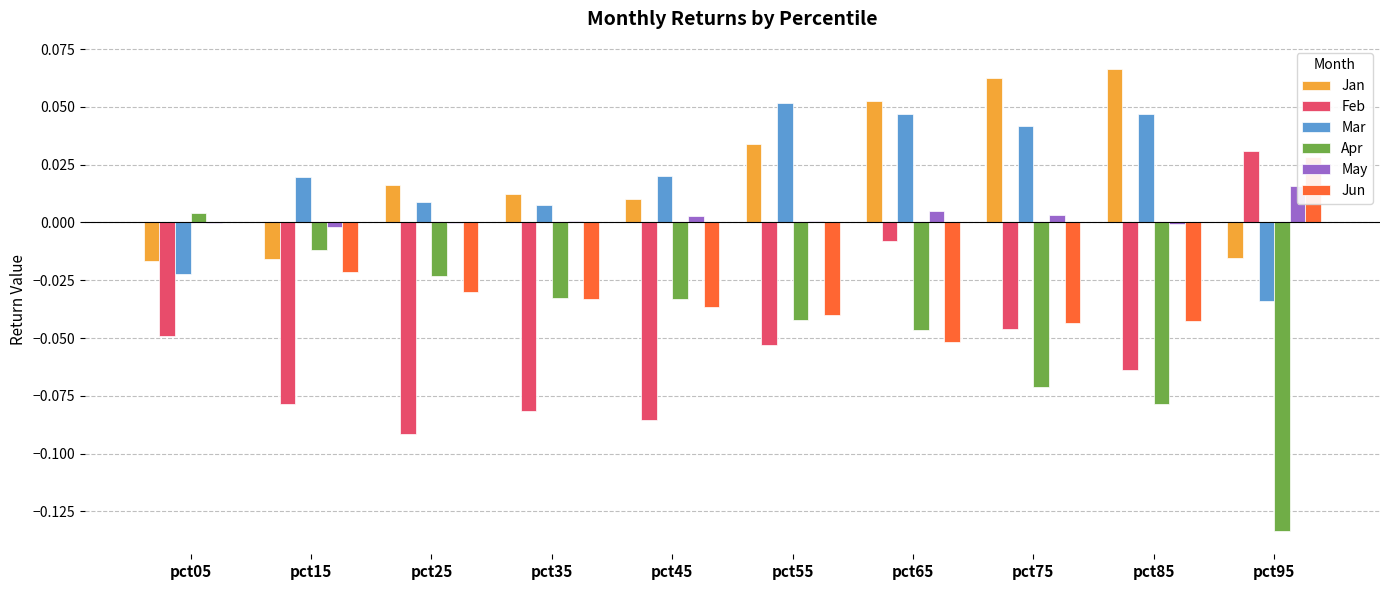

Which category has the highest value in the Jun series?

pct95